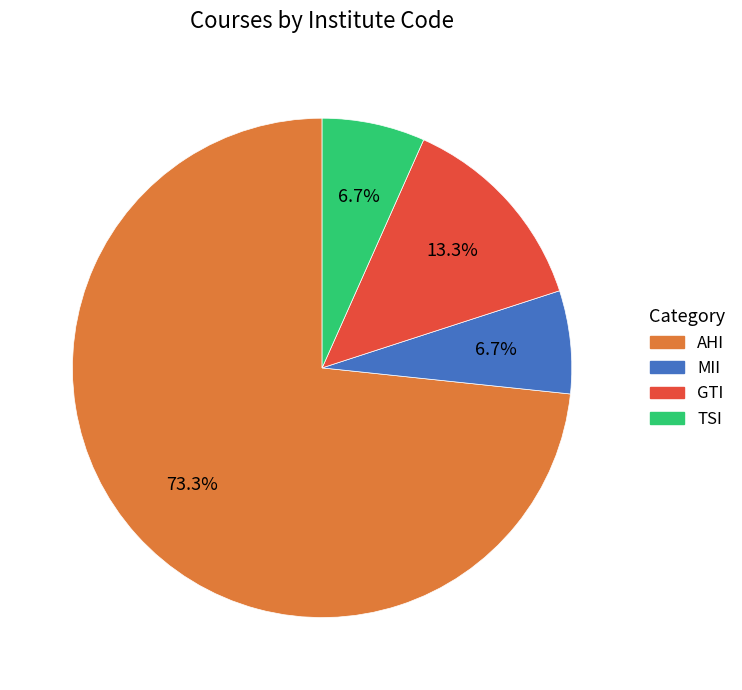

What percentage is the MII slice, to the nearest percent?

7%